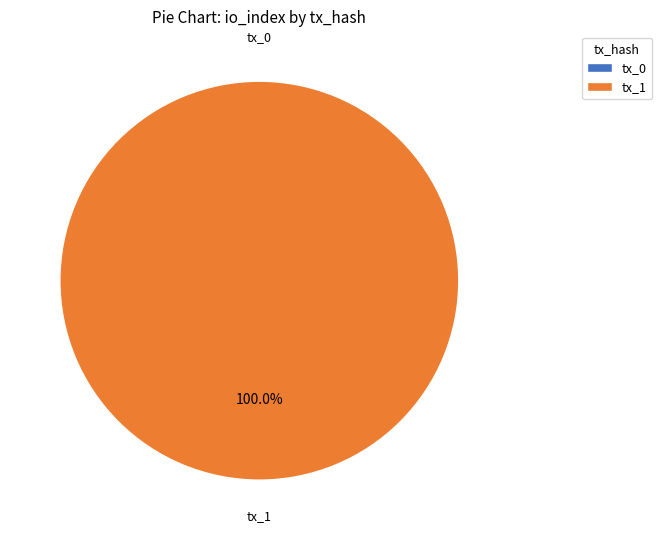

How many slices are in this pie chart?

2